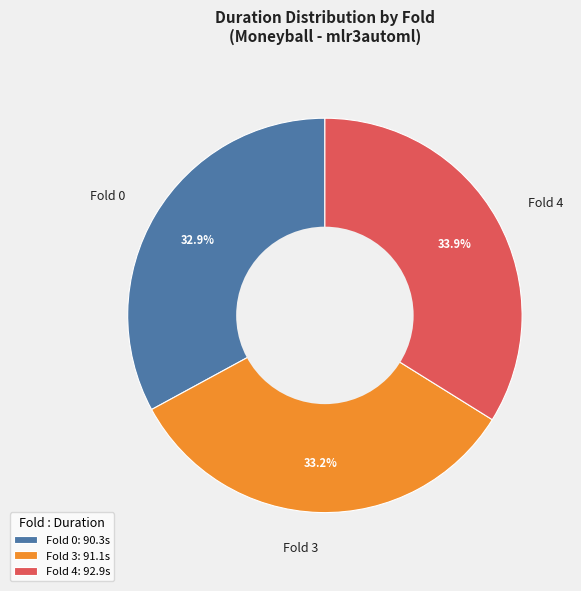

What percentage is the Fold 4 slice, to the nearest percent?

34%